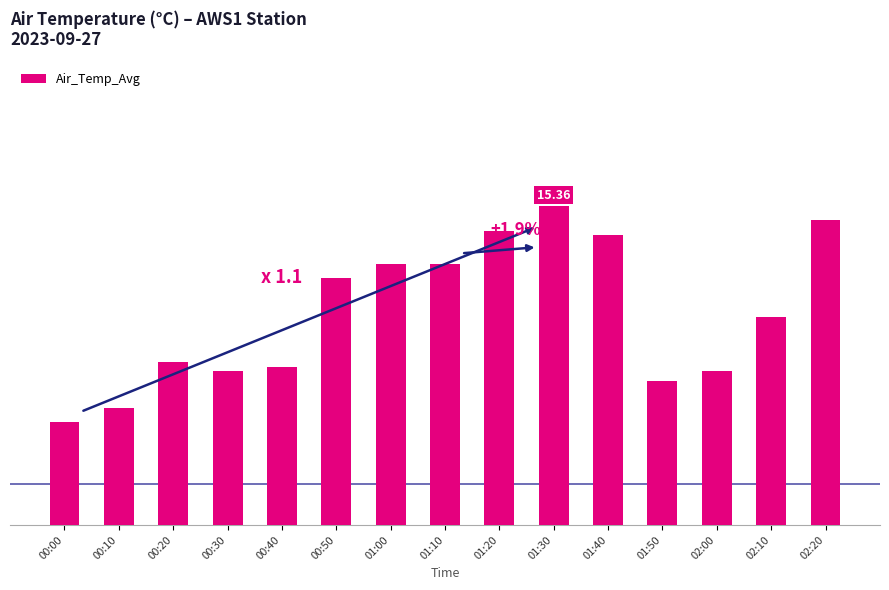

What is the change in value from 00:10 to 00:50?

+0.6